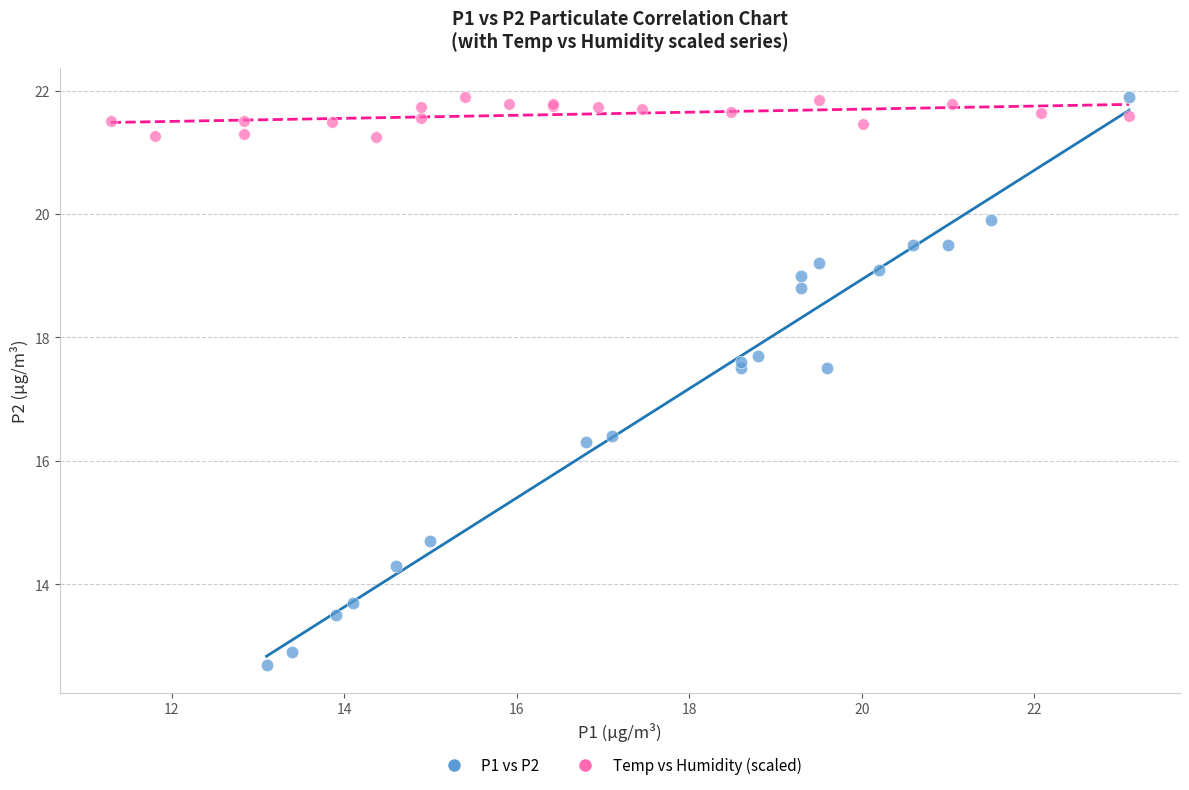

Which series reaches the minimum Y coordinate?

P1 vs P2